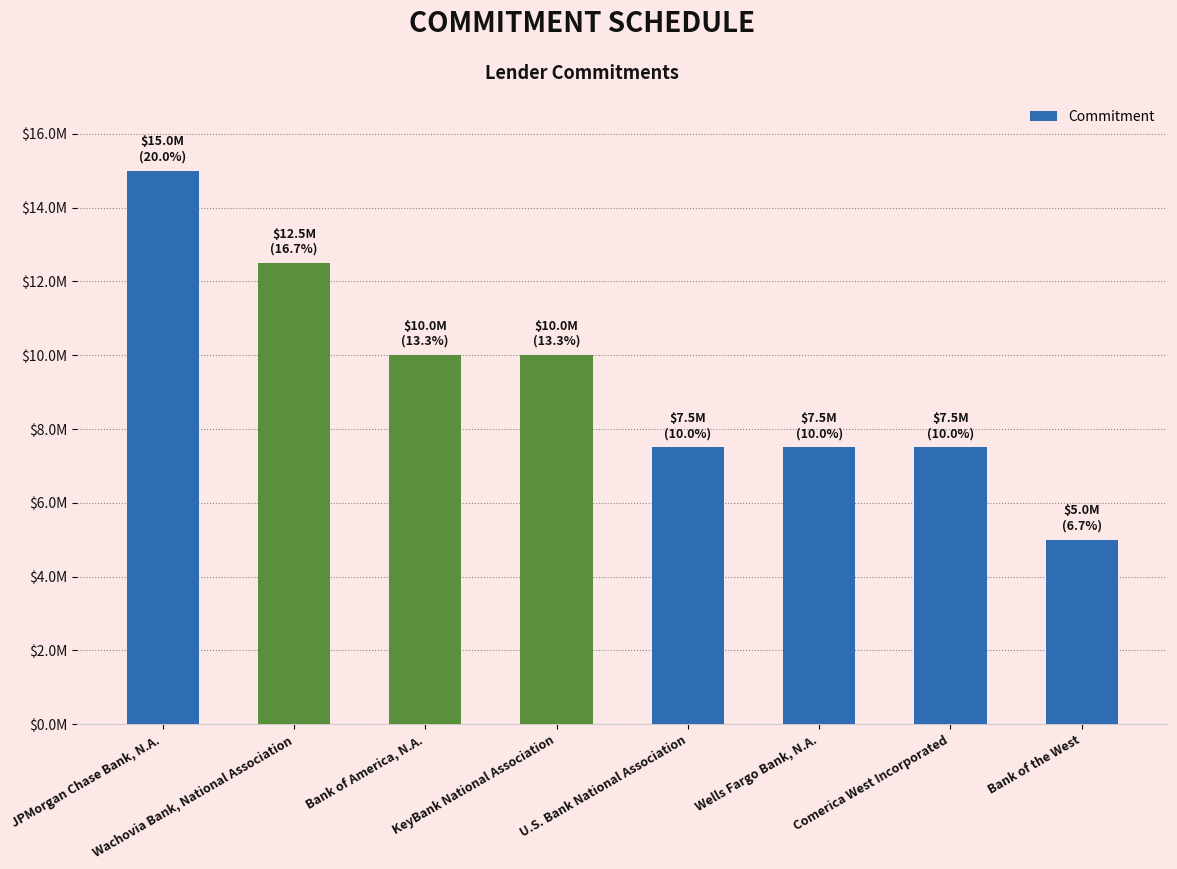

How many distinct data groups are displayed?

1